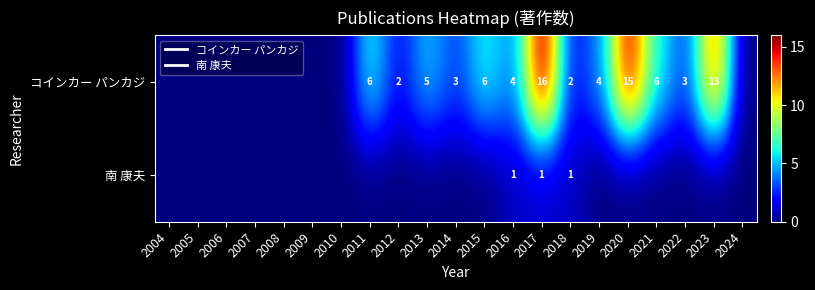

What is the difference between the second highest and second lowest values in the コインカー パンカジ series?

15